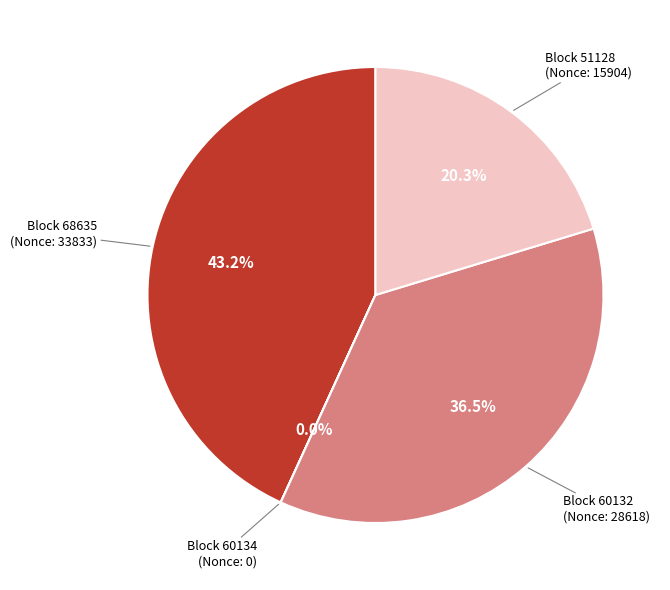

Is there any slice that represents more than half of the pie?

No